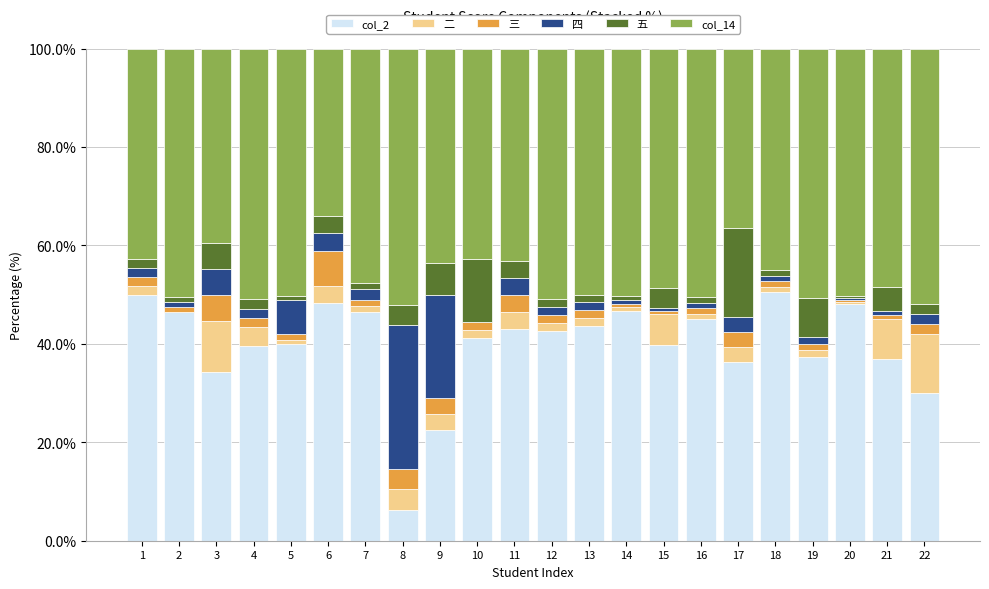

The value of col_2 at 14 is 46.7. True or false?

True